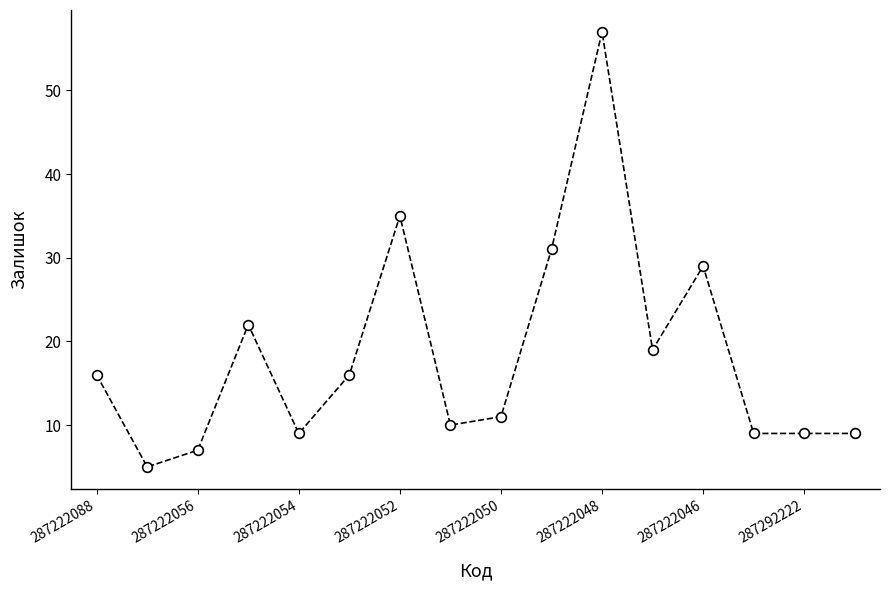

How many series are shown in this chart?

1